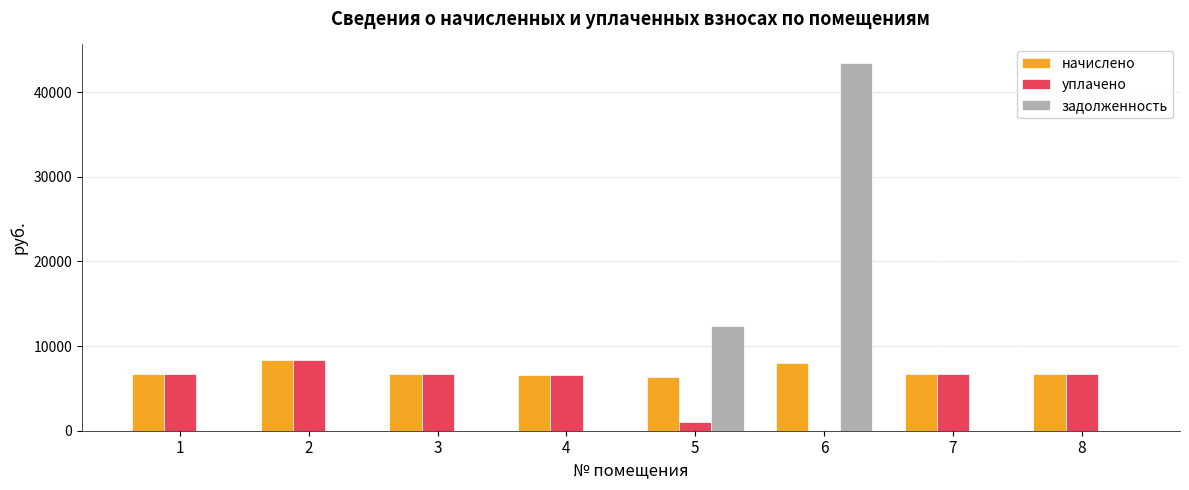

Which series has the largest range (max minus min)?

задолженность